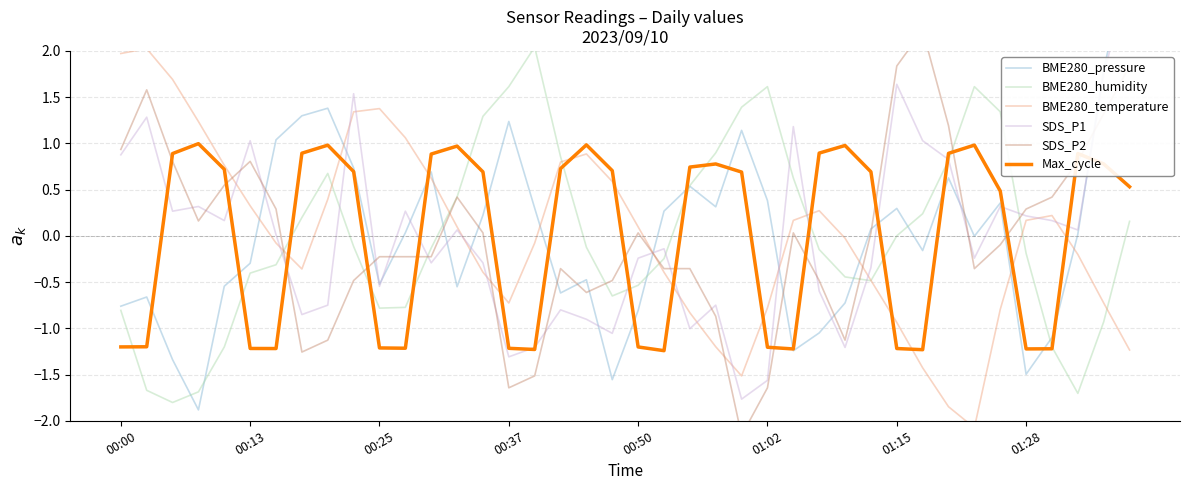

What is the spread (max minus min) of values at 24?

3.6